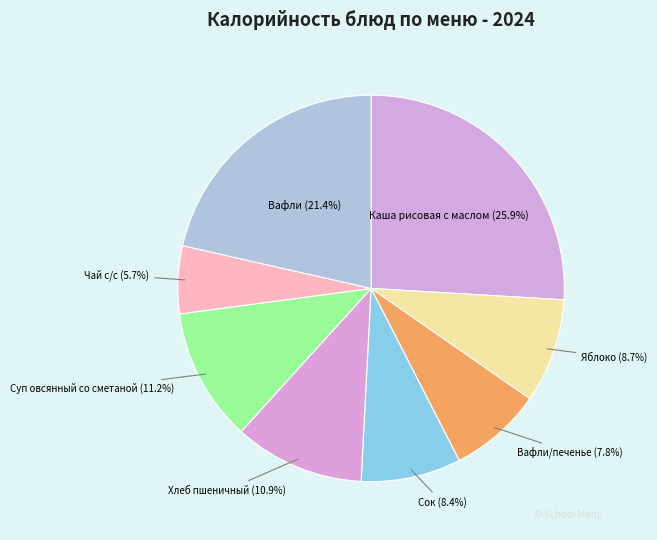

Which category has the smallest portion of the pie?

Чай с/с